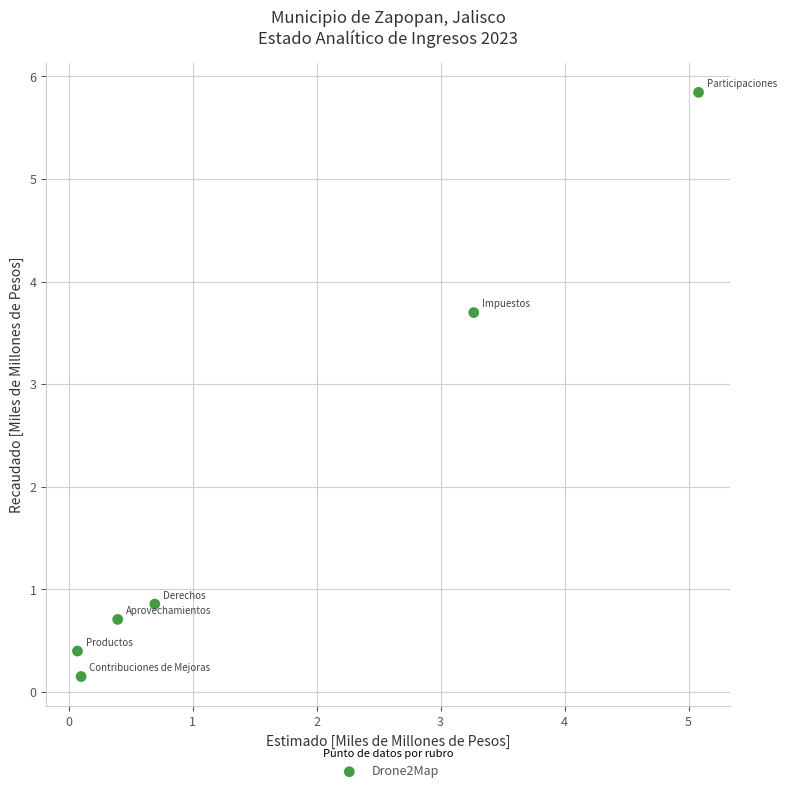

What is the range of X values (max minus min)?

5.0